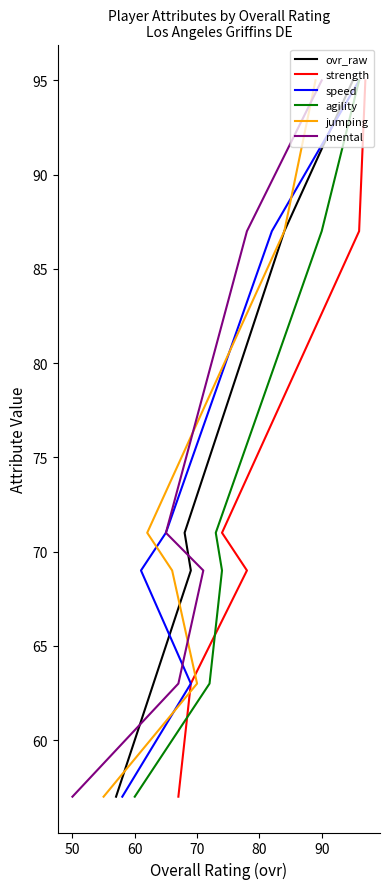

The mental series shows 101 at 80. True or false?

False